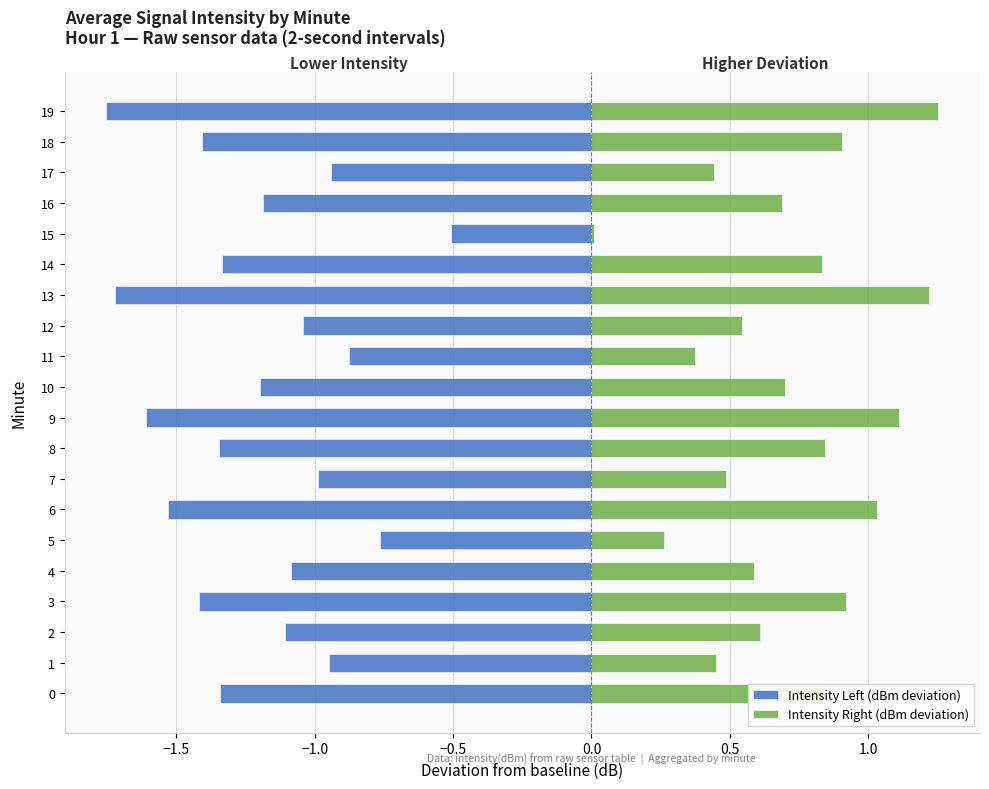

Between 5 and 14, which series saw the biggest shift?

Intensity Left (dBm deviation)